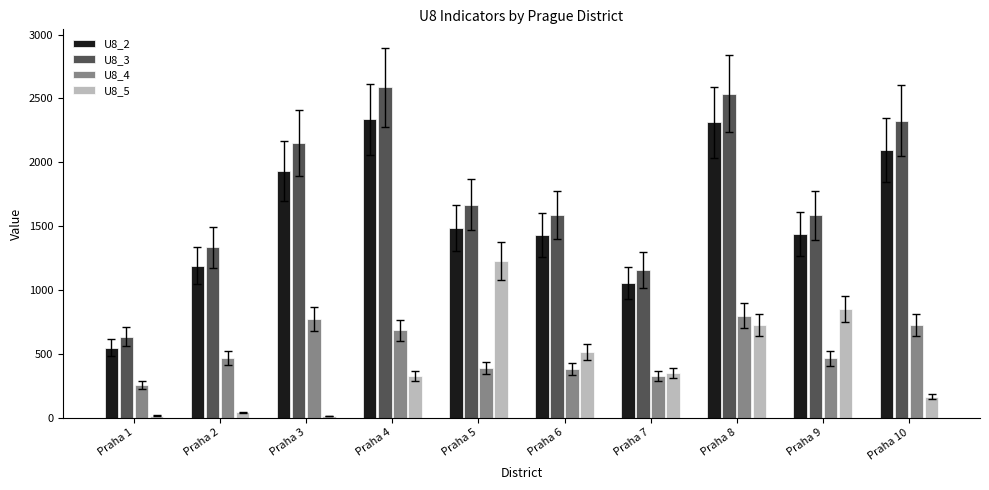

How many distinct data groups are displayed?

4